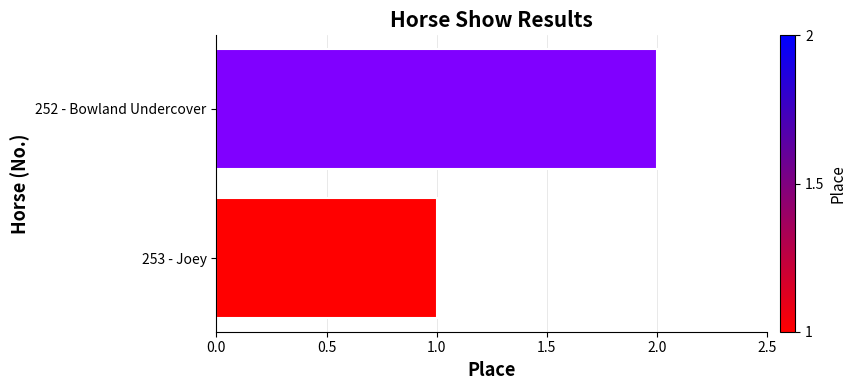

What is the sum of the values at 252 - Bowland Undercover and 253 - Joey?

3